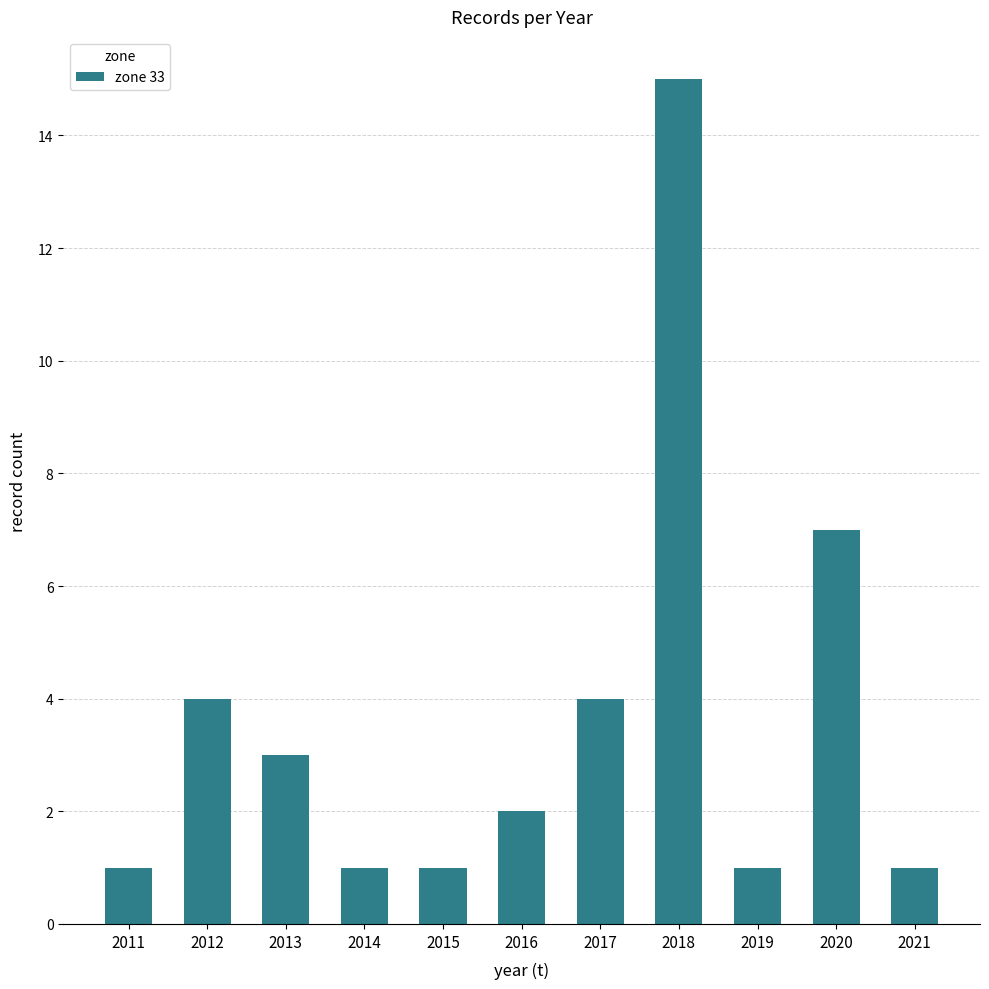

Where is the data nearest to the value 8?

2020